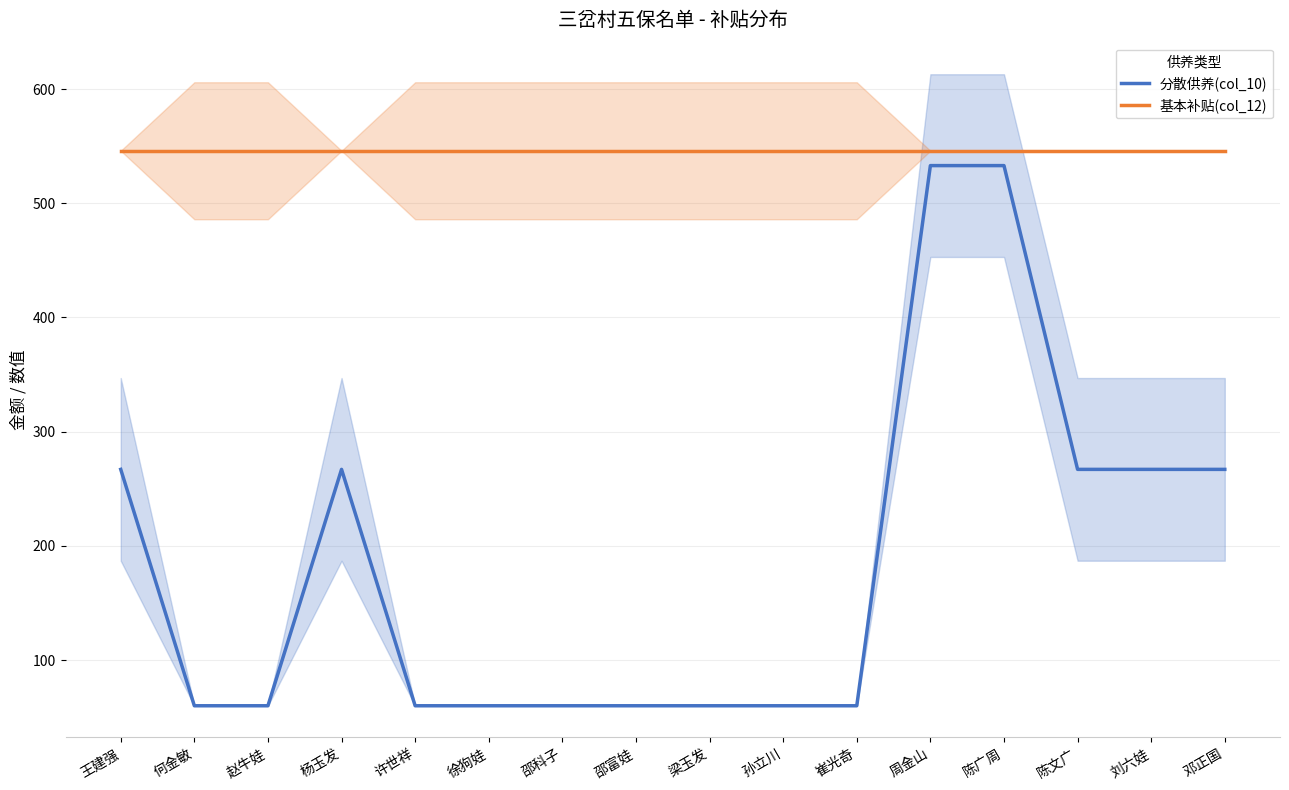

Read the 分散供养(col_10) value at 王建强.

267